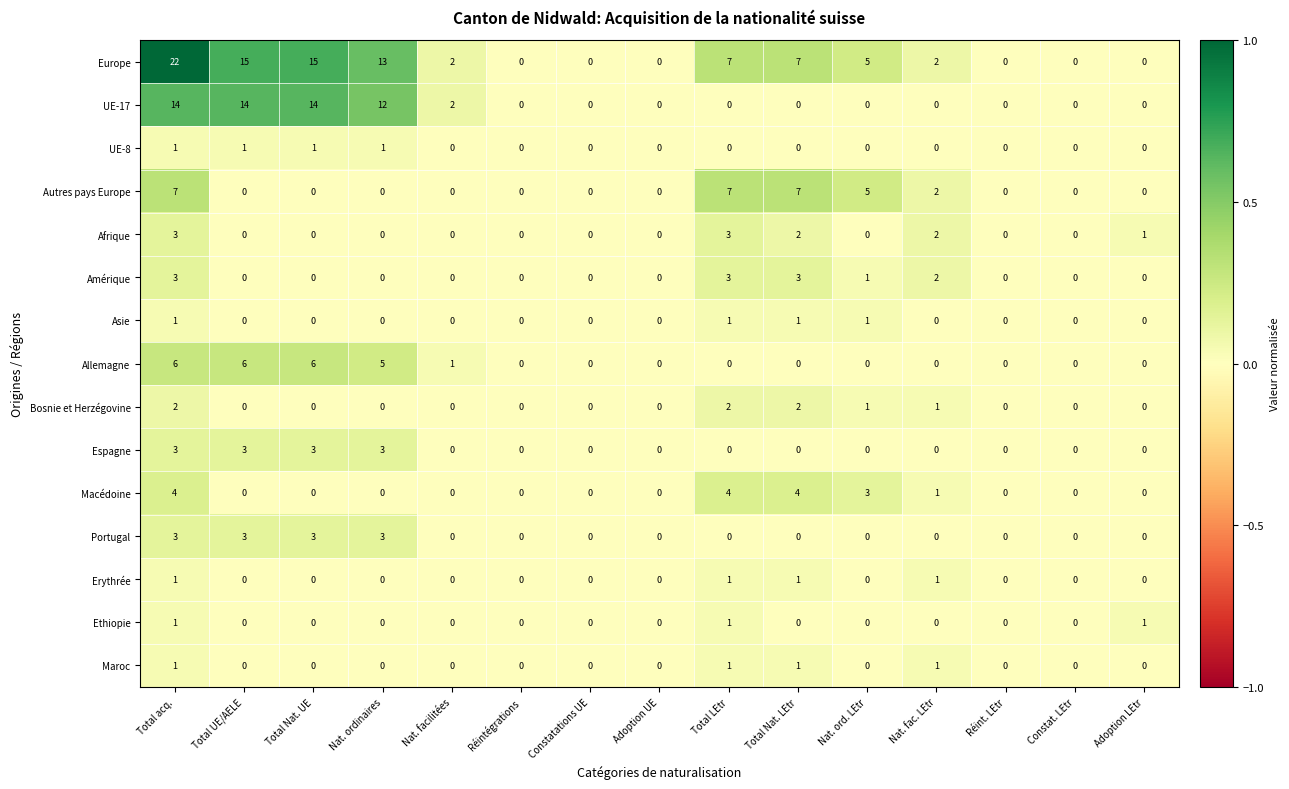

The Erythrée series shows 1 at Réint. LEtr. True or false?

False